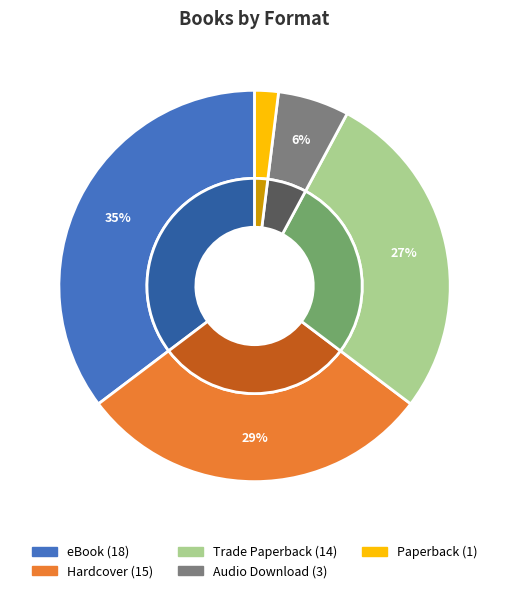

Which has a higher value, Paperback or Trade Paperback?

Trade Paperback